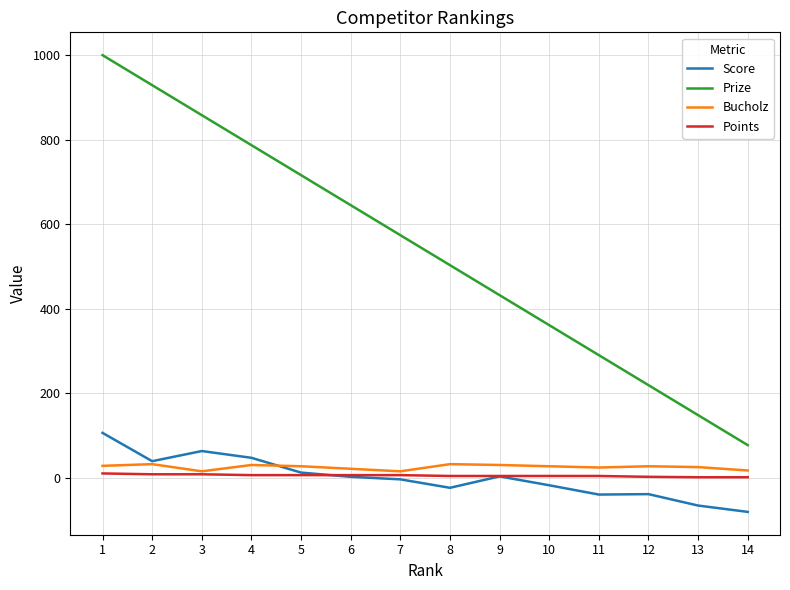

What are all the series names shown in the legend?

Score, Prize, Bucholz, Points